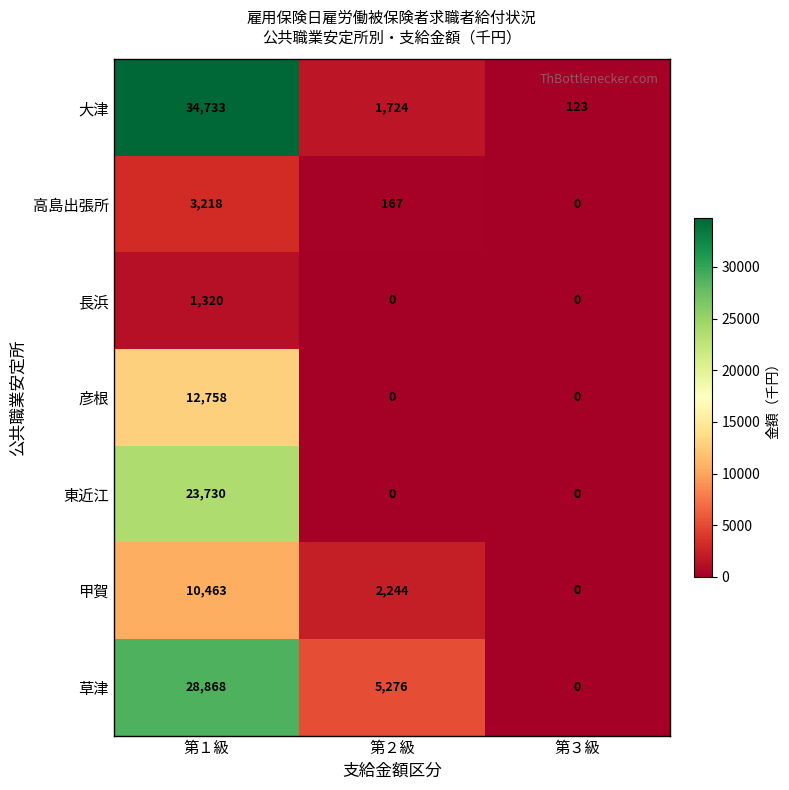

The 草津 series shows -10662 at 第３級. True or false?

False